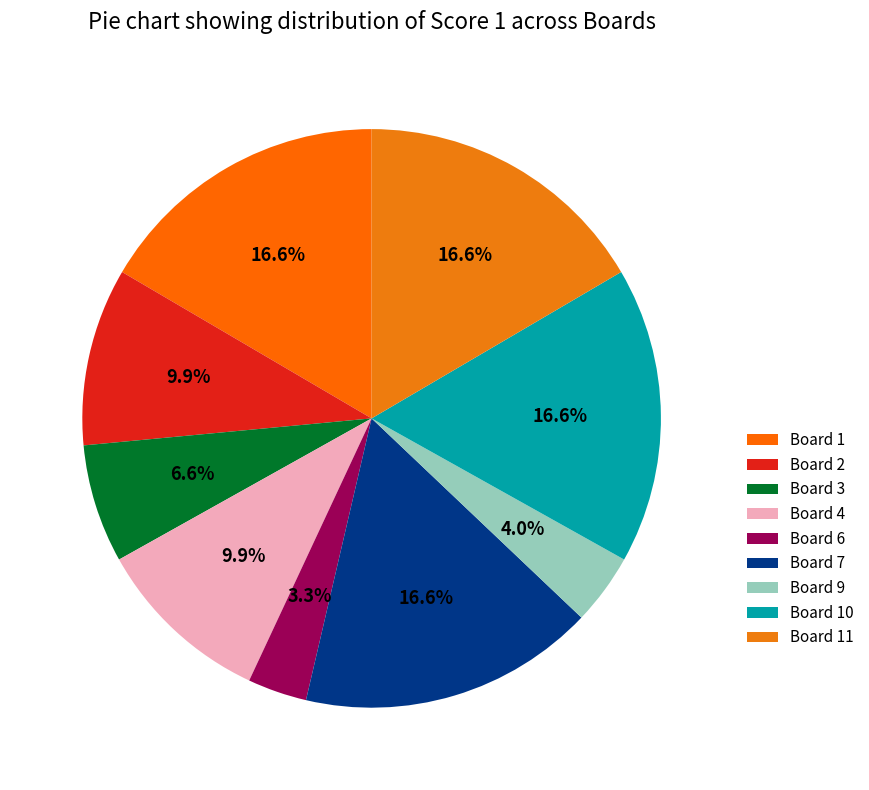

What percentage do Board 4 and Board 10 together represent?

26.5%